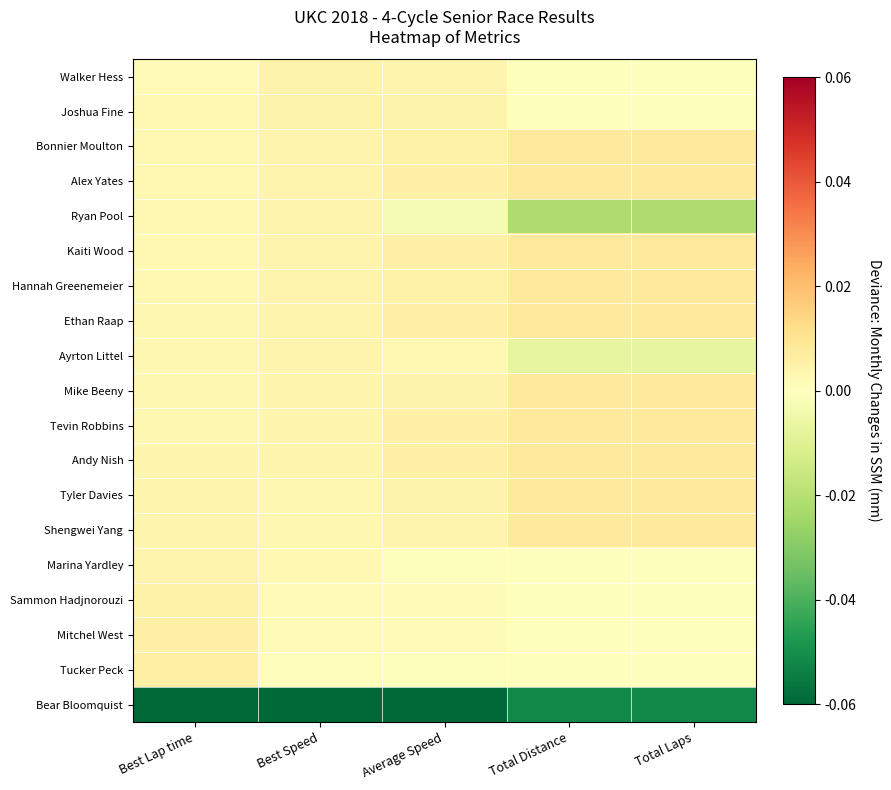

Count the number of categories in the chart.

5